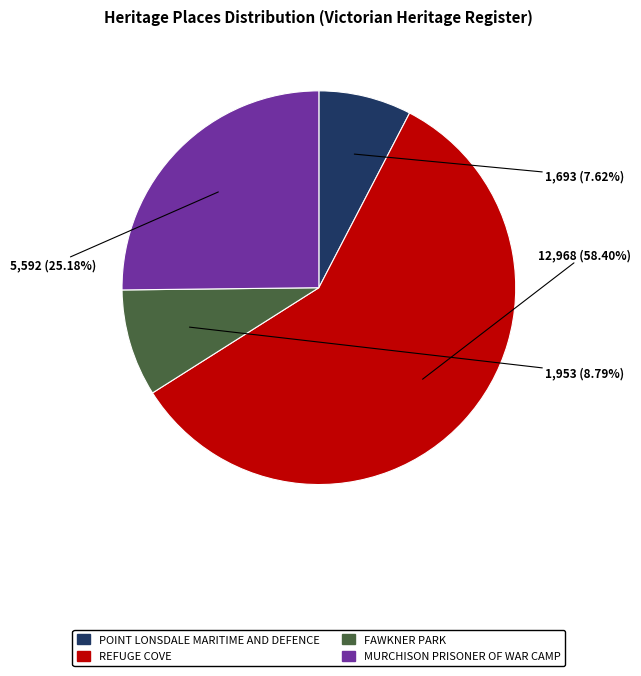

Does REFUGE COVE represent more than half of the total?

Yes